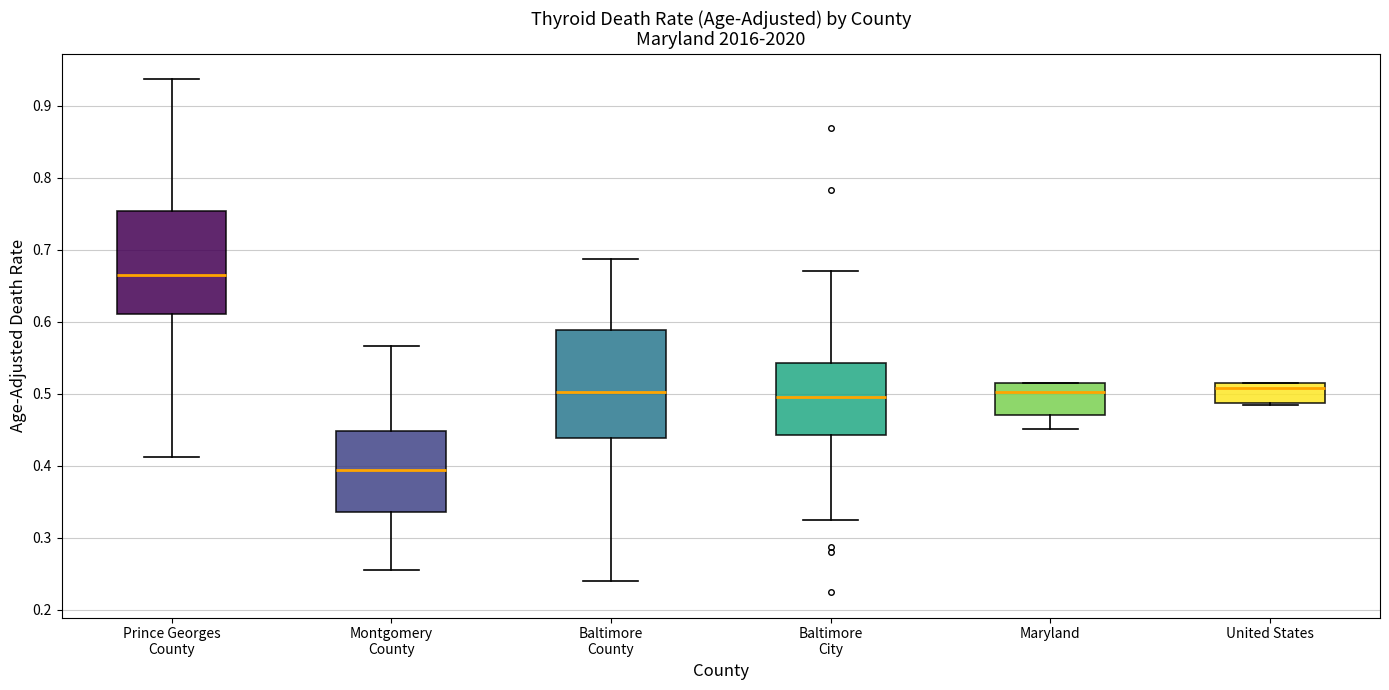

Where is the lower edge of the box for Prince Georges County on the y-axis? The values are not printed on the chart, so give them approximately, as read against the axis.

0.61